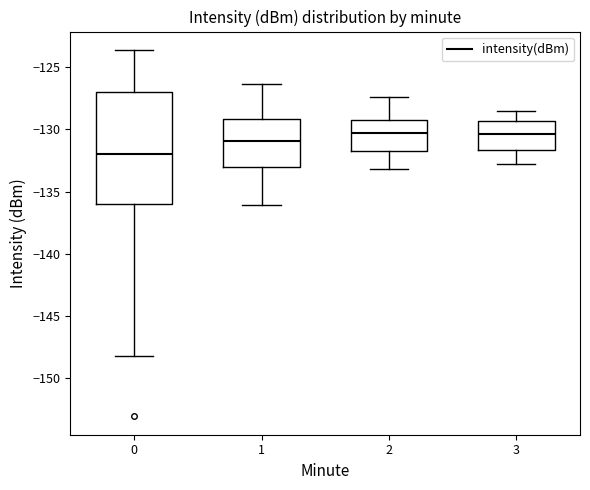

Reading left to right, transcribe this box plot: for each box, give where its median line is, the range the box spans, and where its two whiskers end, as read against the y-axis. The values are not printed on the chart, so give them approximately, as read against the axis.

0: median -132.0, box -136.0 to -127.0, whiskers -148.5 to -123.5
1: median -131.0, box -133.0 to -129.0, whiskers -136.0 to -126.5
2: median -130.0, box -131.5 to -129.0, whiskers -133.0 to -127.5
3: median -130.5, box -131.5 to -129.5, whiskers -133.0 to -128.5